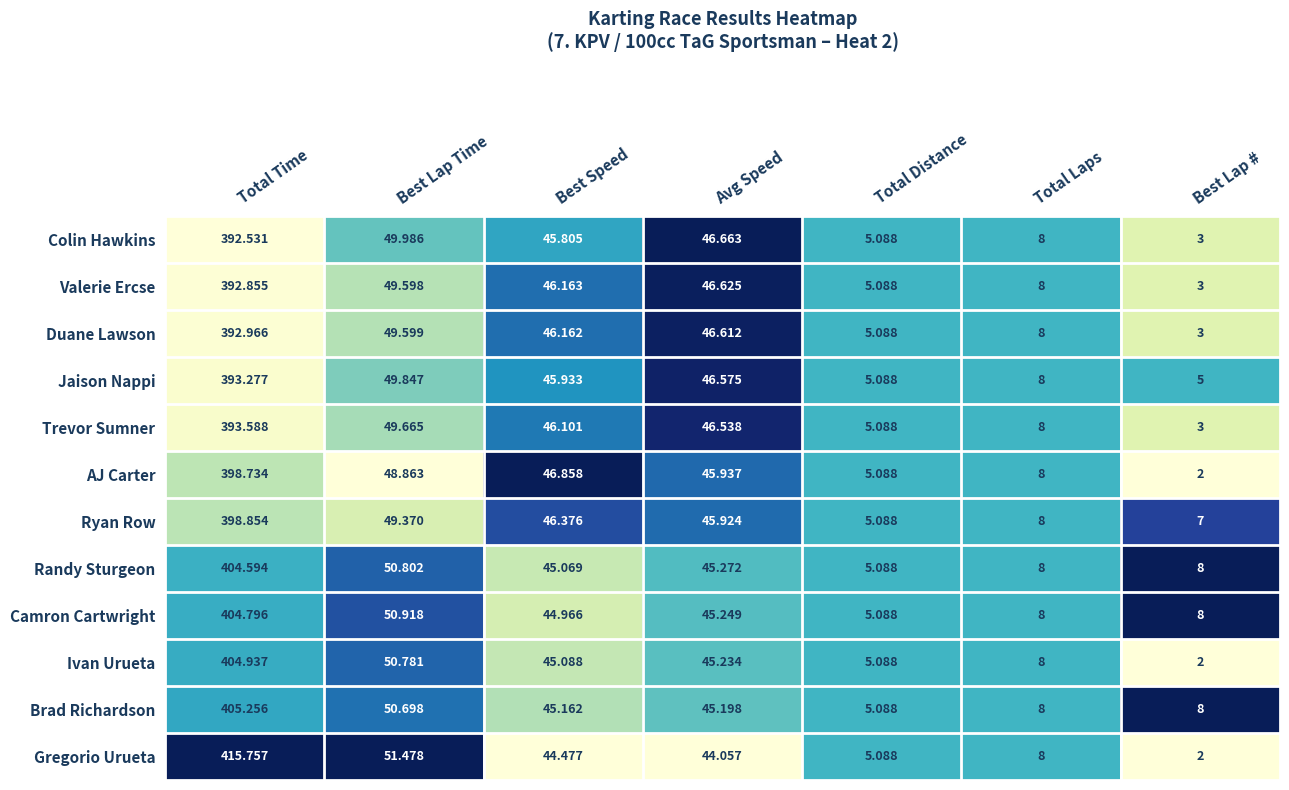

Which series has the largest total across all categories?

Gregorio Urueta